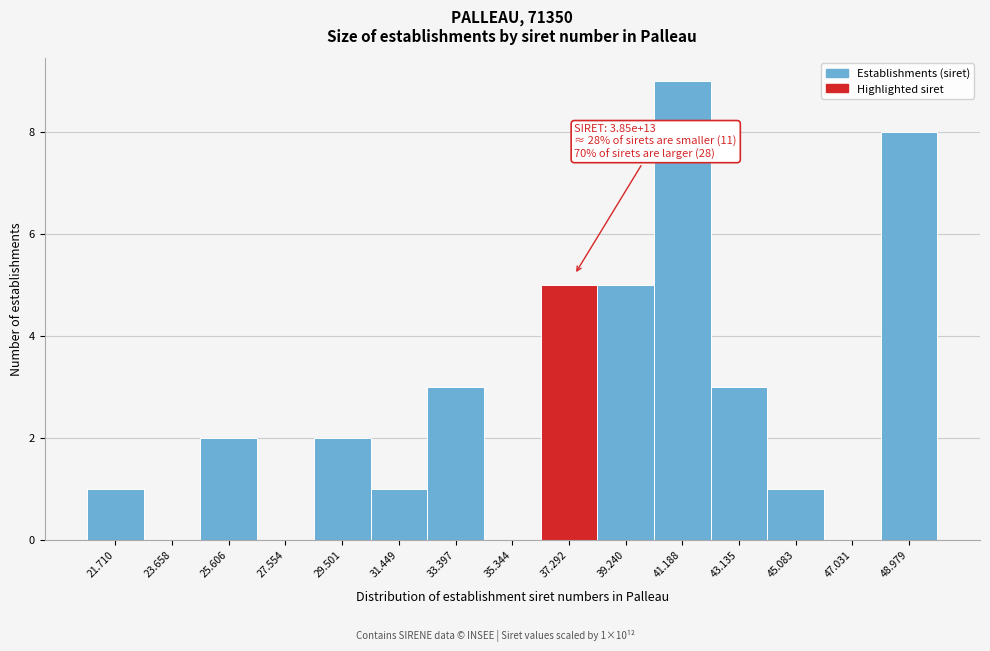

Reading left to right, what are all the values shown in this chart?

21.710=1	23.658=0	25.606=2	27.554=0	29.501=2	31.449=1	33.397=3	35.344=0	37.292=5	39.240=5	41.188=9	43.135=3	45.083=1	47.031=0	48.979=8